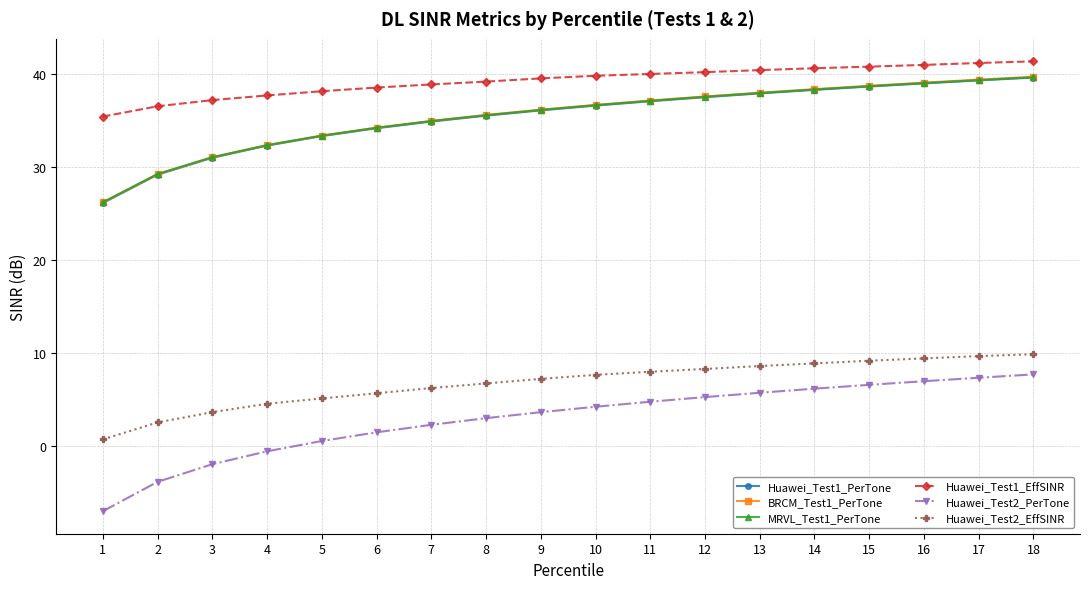

True or false: Huawei_Test2_PerTone has a value of 1.5 at 6.

True